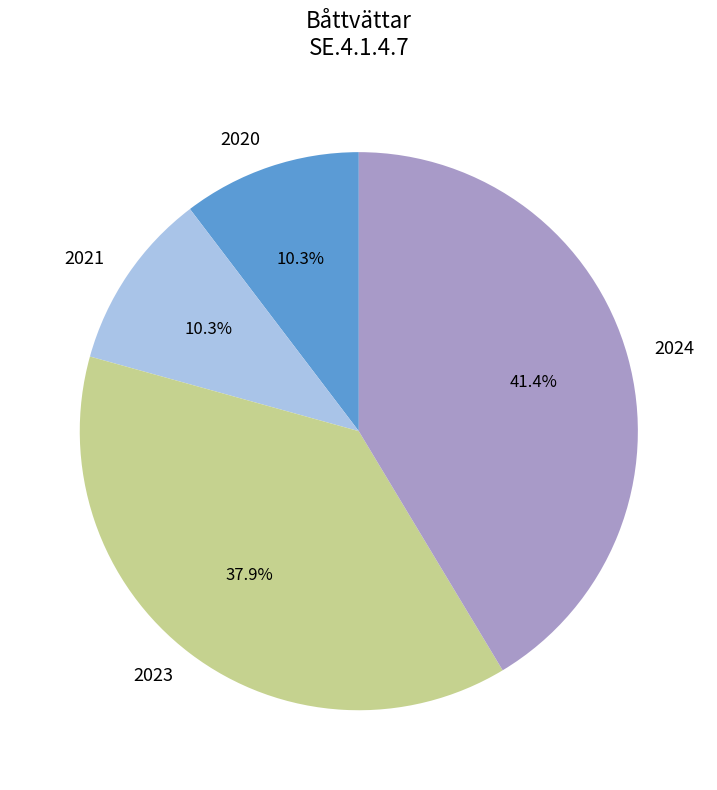

Is it true that 2023 is 28% of the pie?

False